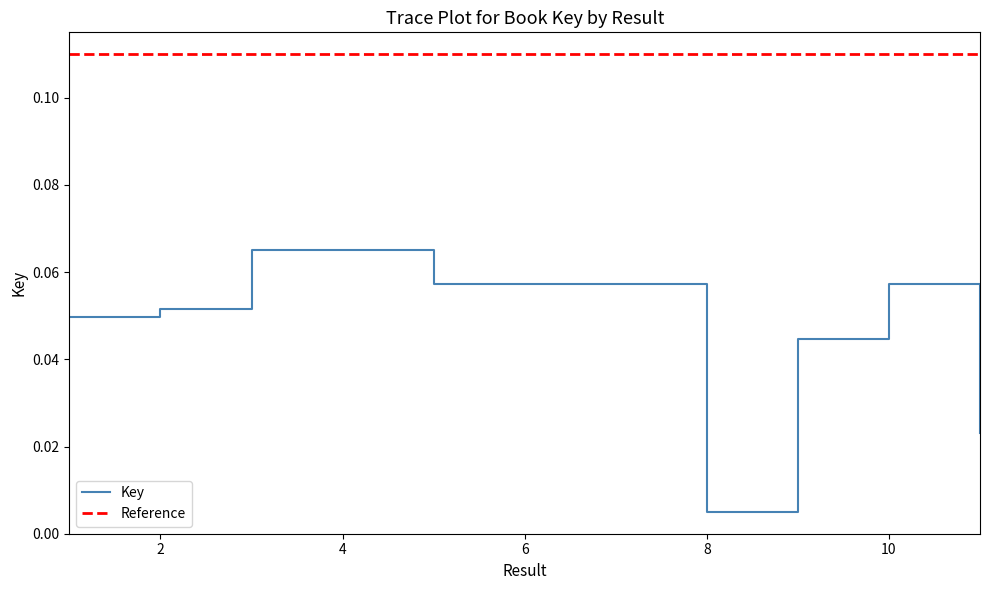

Where is Key nearest to the value 0?

8